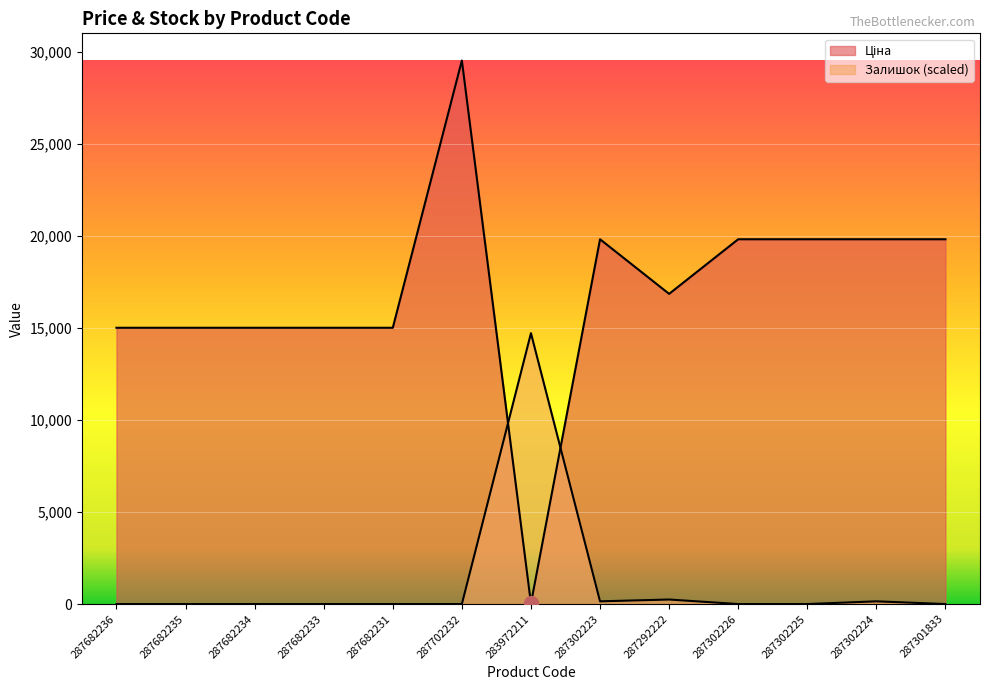

What is the sum of the Залишок values at 287292222 and 287302226?

246.2